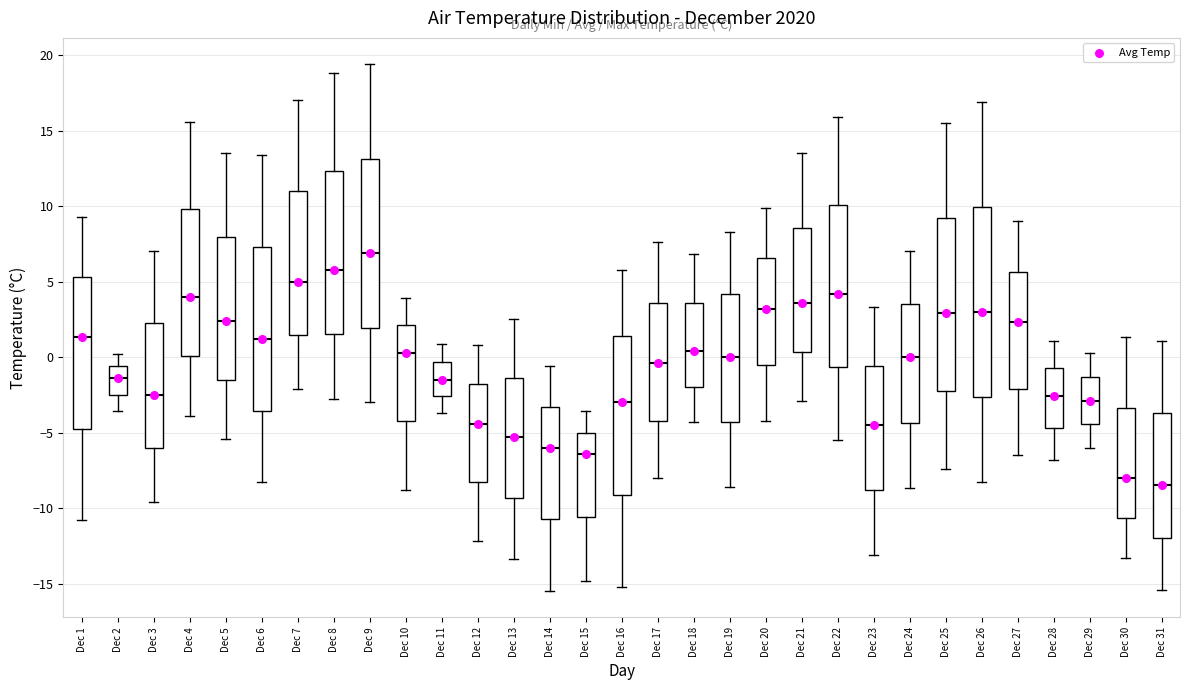

Which box's median line is the lowest?

Dec 31